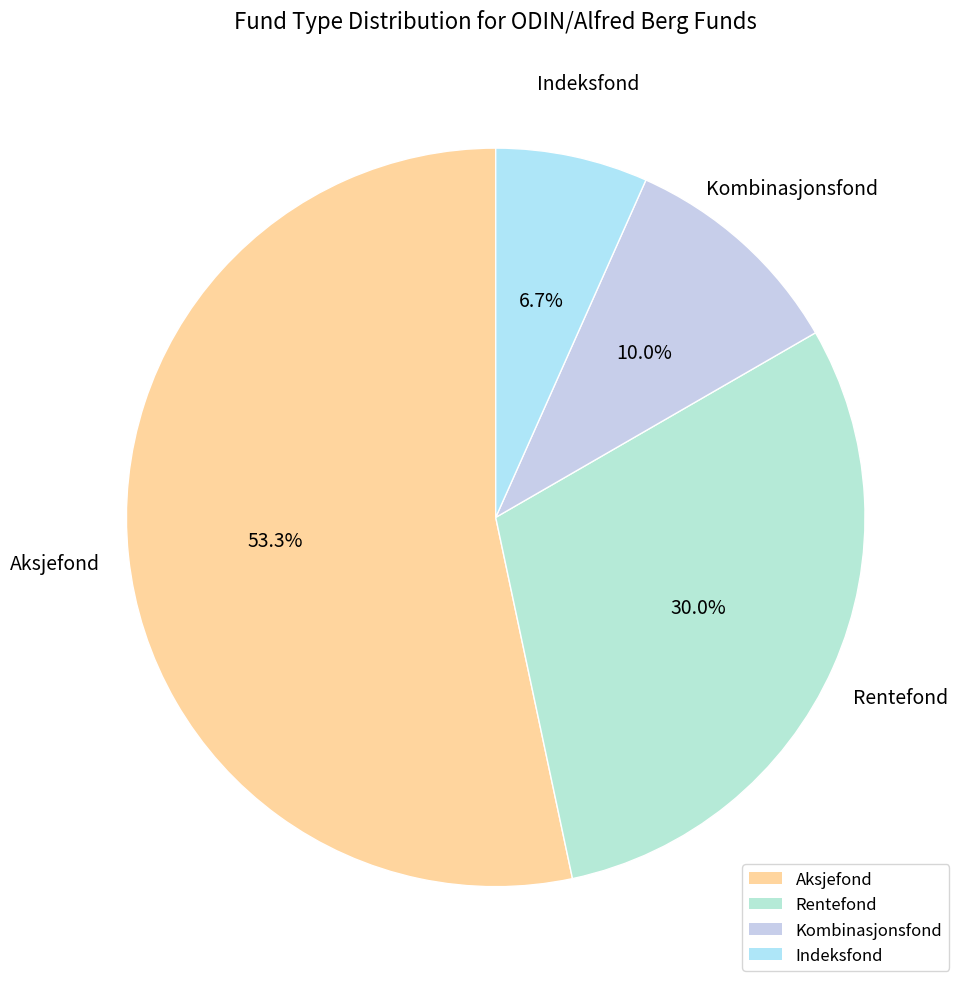

Rank the categories by value from lowest to highest.

Indeksfond, Kombinasjonsfond, Rentefond, Aksjefond